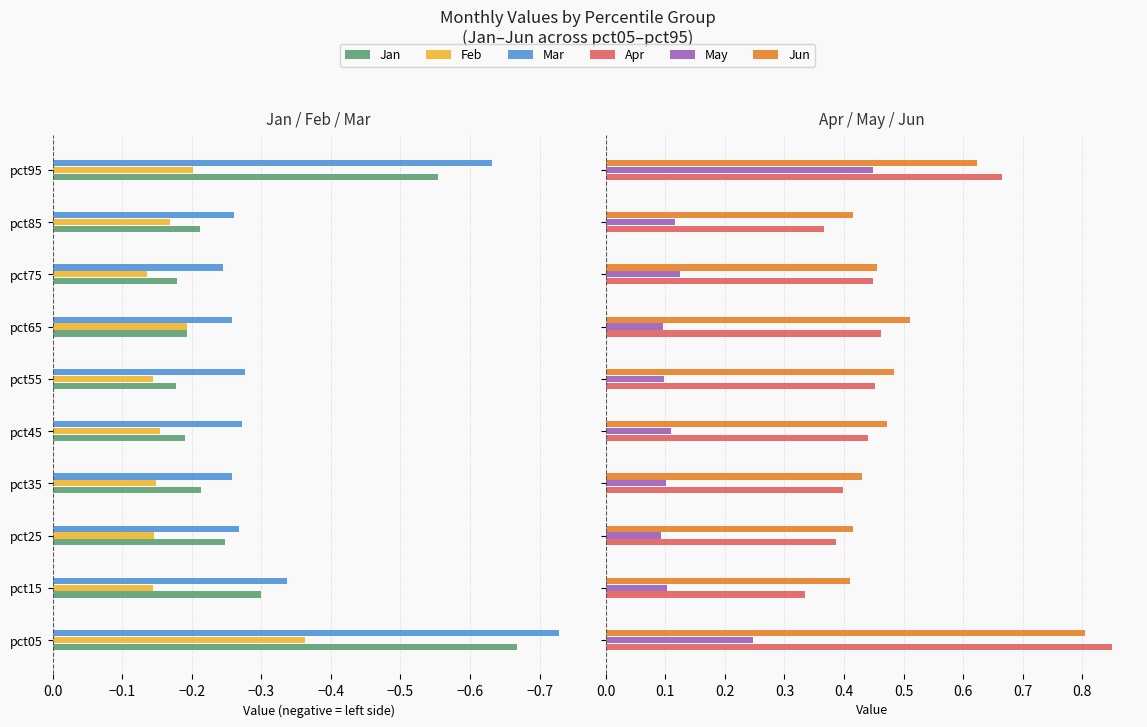

What are all the series names shown in the legend?

Jan, Feb, Mar, Apr, May, Jun